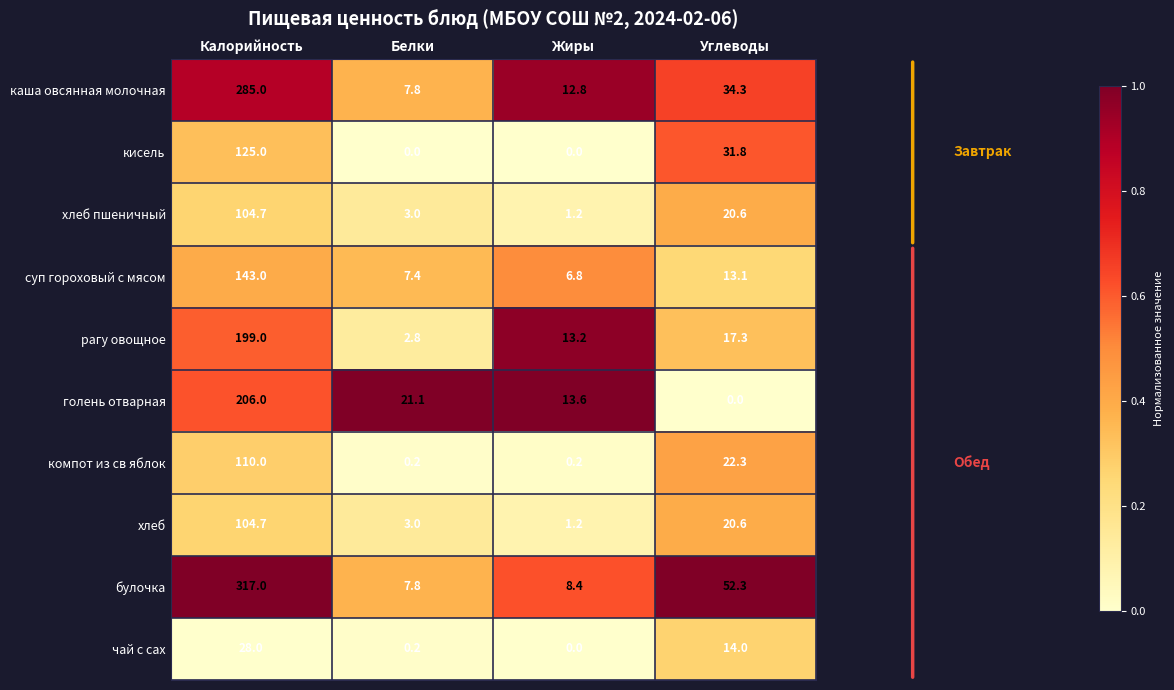

Read the булочка value at Белки.

7.8